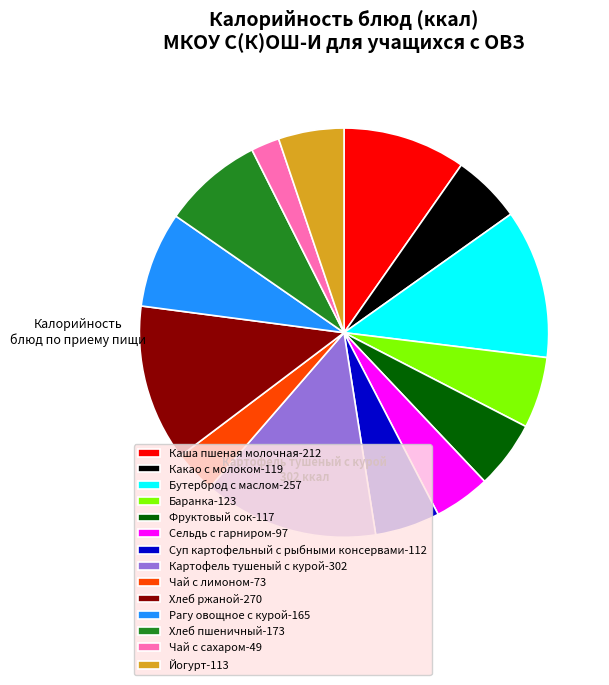

Combined, do Суп картофельный с рыбными консервами-112 and Сельдь с гарниром-97 account for over 50%?

No